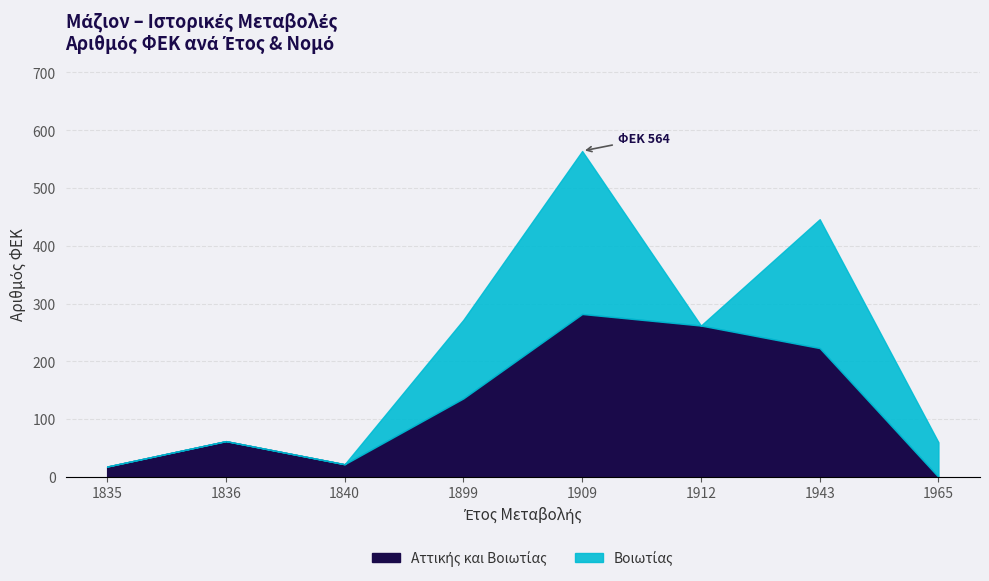

True or false: the data shows 18 at 1835.

True